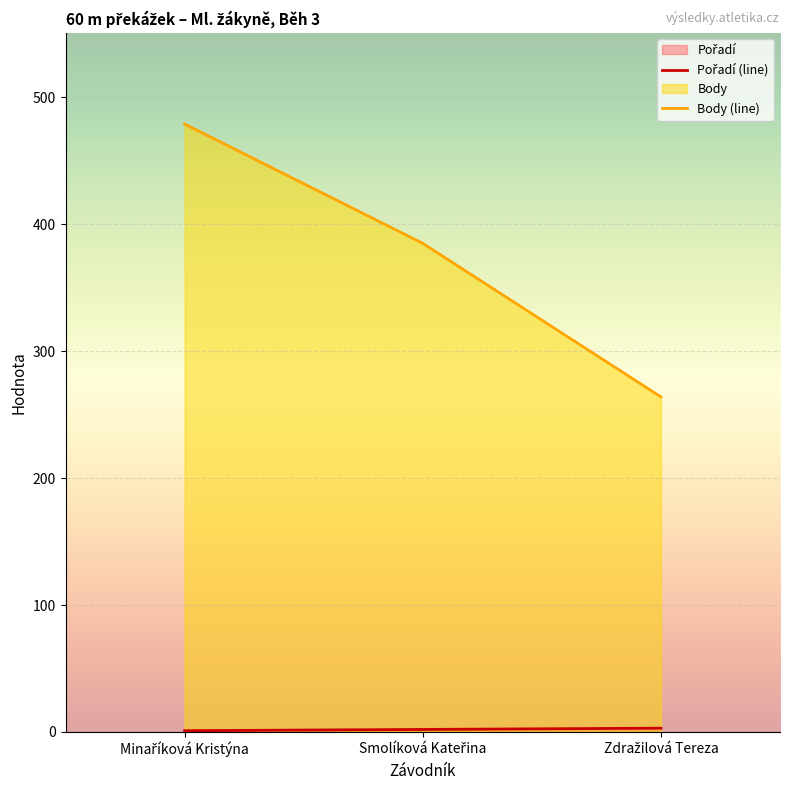

List the labels in order of Pořadí (line) value, smallest first.

Minaříková Kristýna, Smolíková Kateřina, Zdražilová Tereza